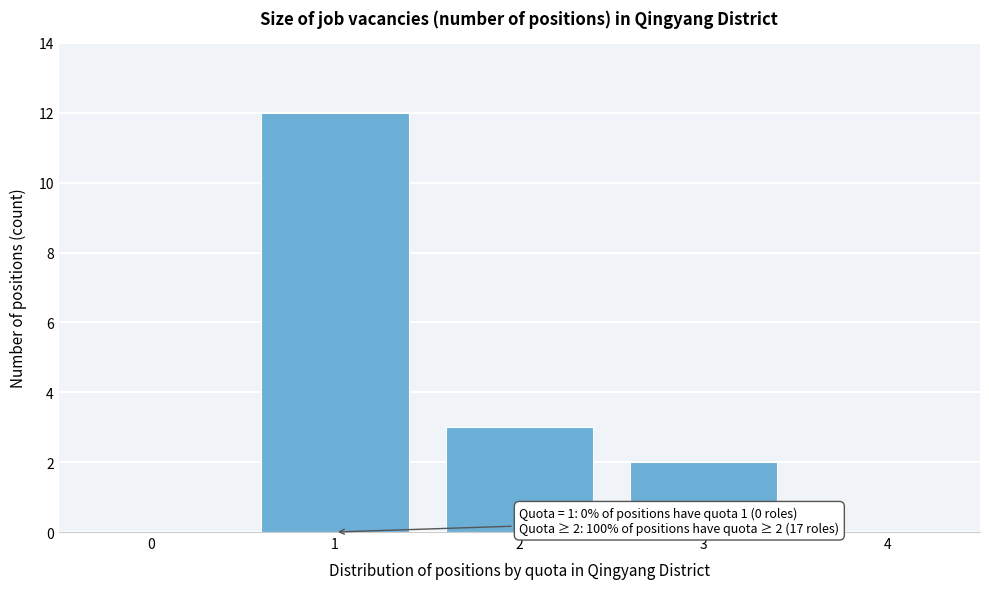

Reading right to left, transcribe all the data shown in this chart.

4=0	3=2	2=3	1=12	0=0